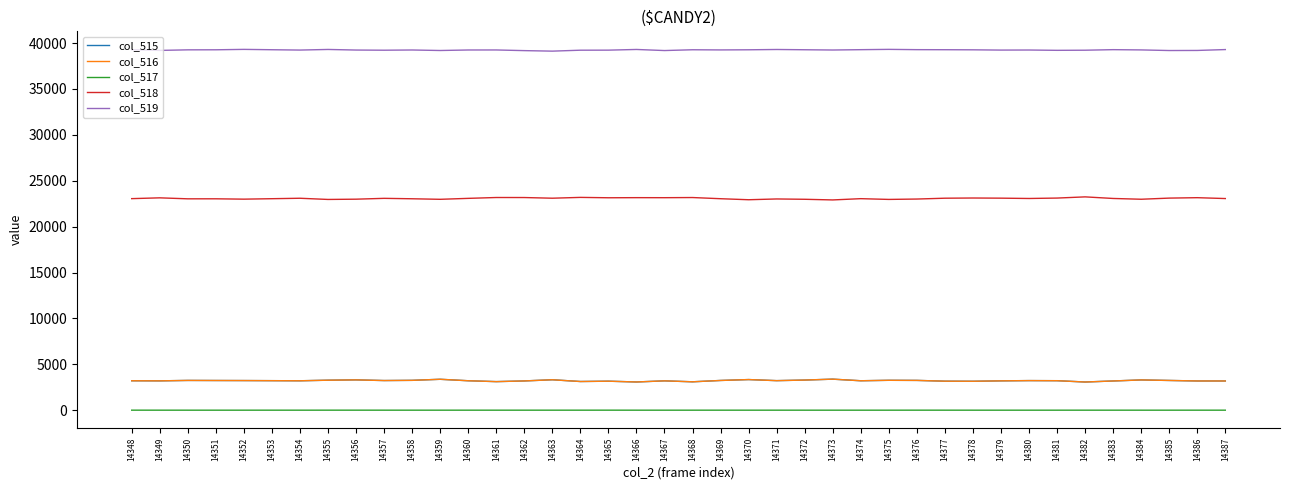

At which label does col_515 first exceed 3217?

14350